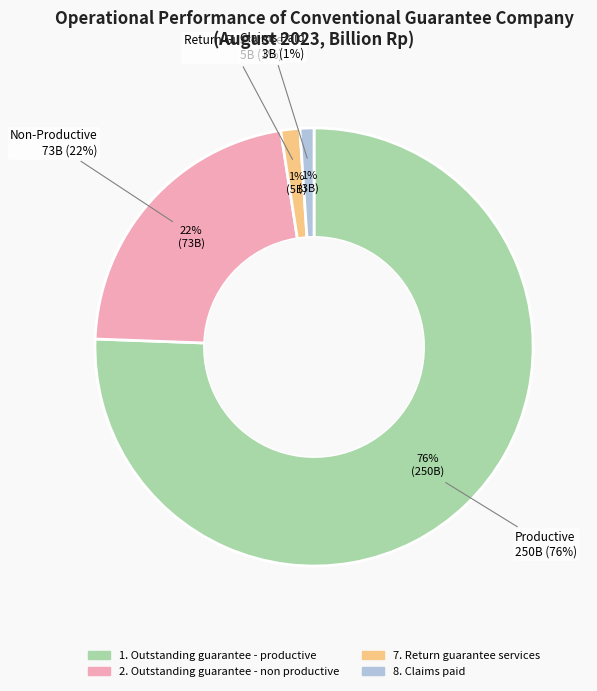

To the nearest percent, what is the average slice percentage?

25%